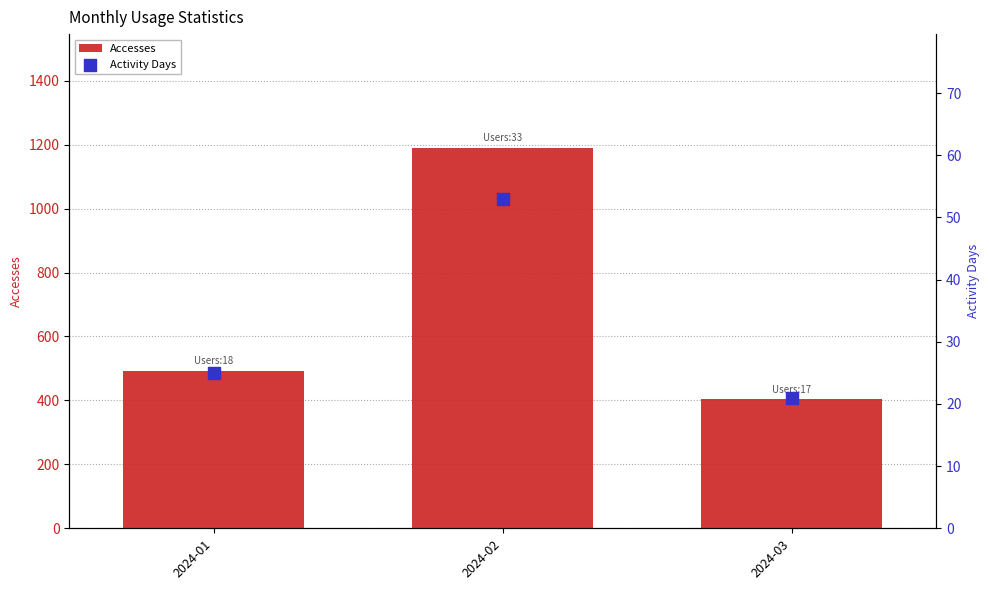

Which series contains the highest Y value?

Accesses